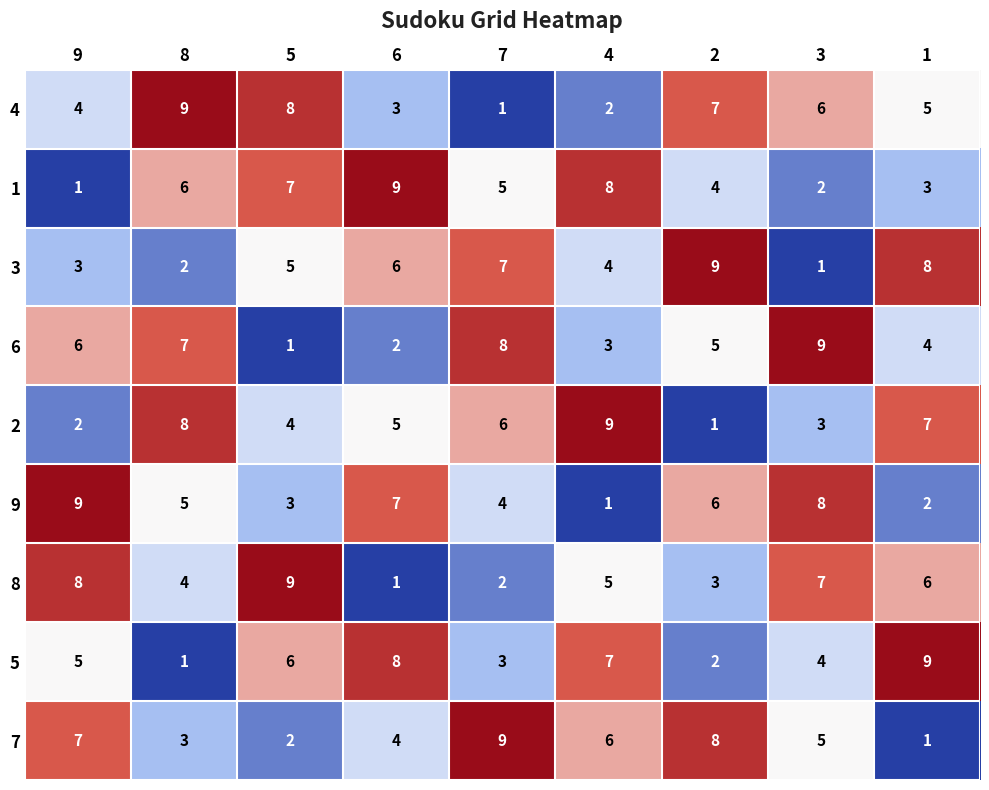

The value of 6 at 3 is 13. True or false?

False